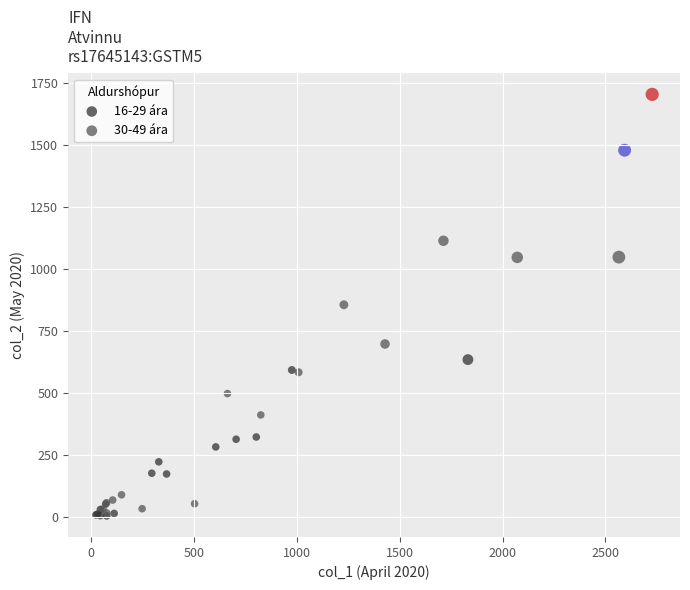

Which series has the widest spread of Y values?

30-49 ára